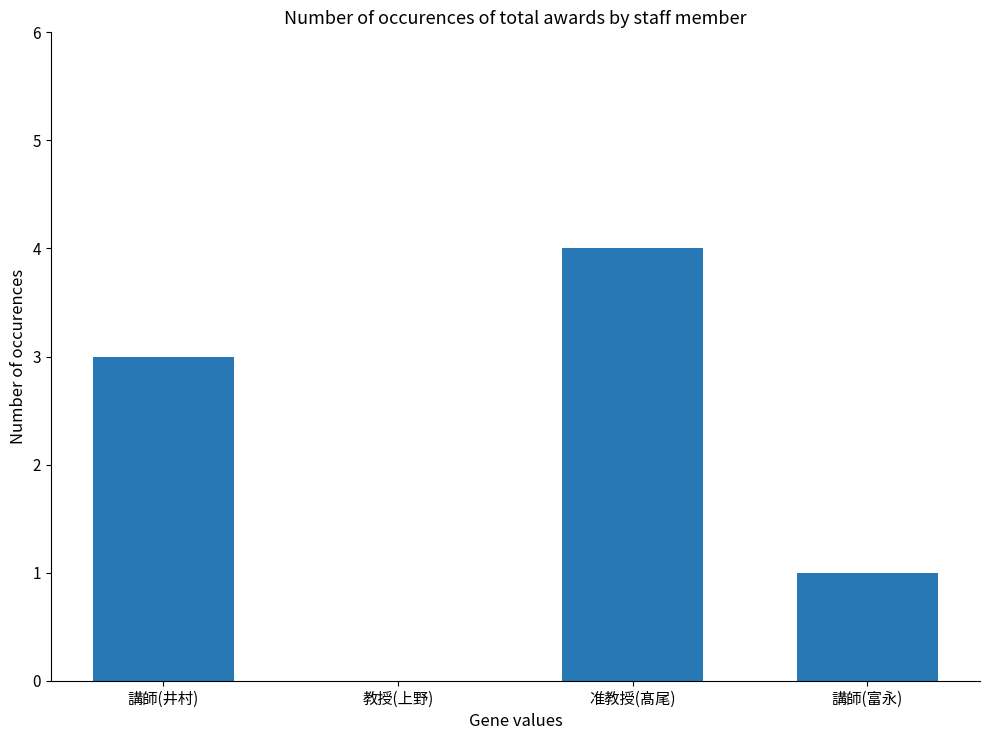

How many series are shown in this chart?

1